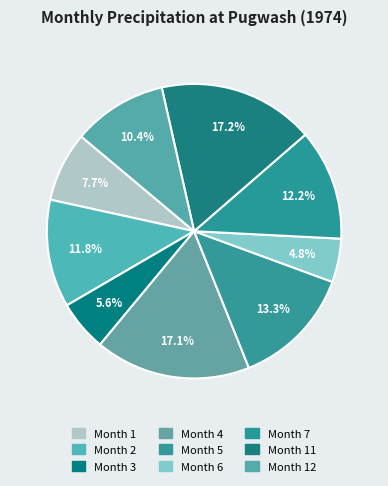

True or false: Month 2 accounts for 12% of the total.

True